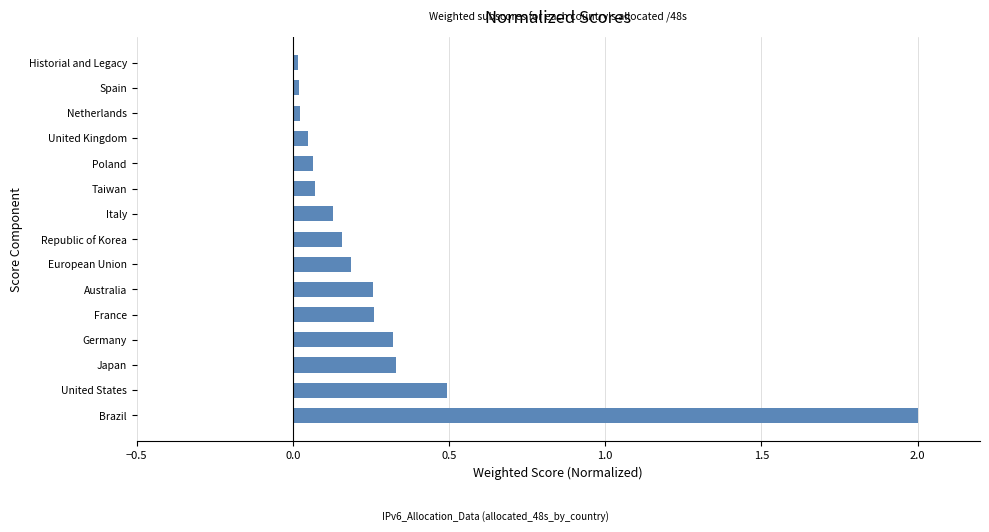

What is the change in value from United States to Republic of Korea?

-0.3